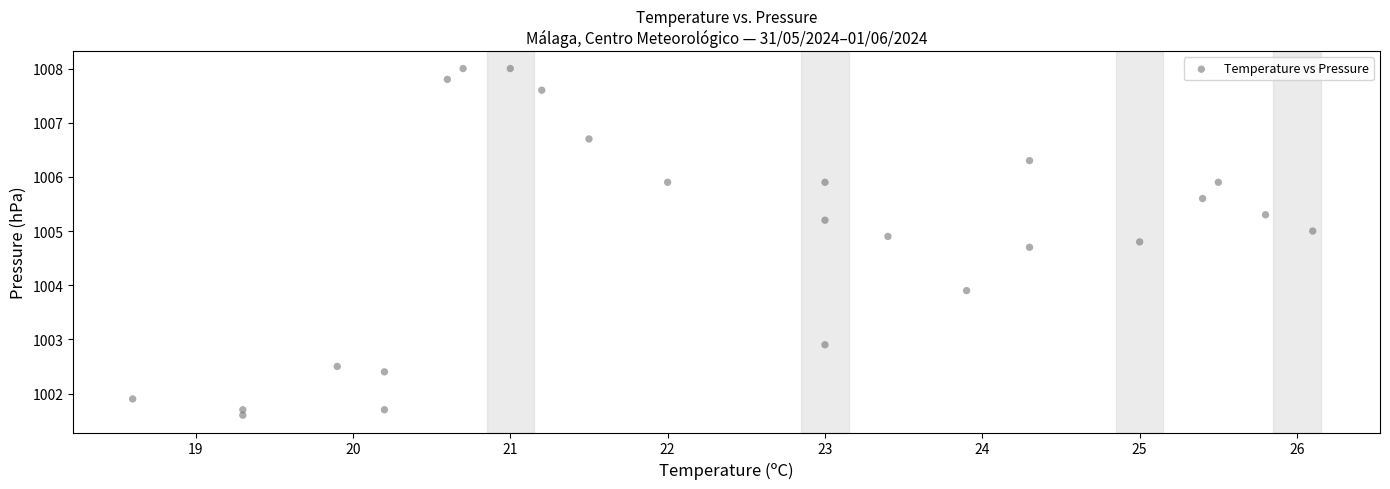

What is the range of X values (max minus min)?

7.5